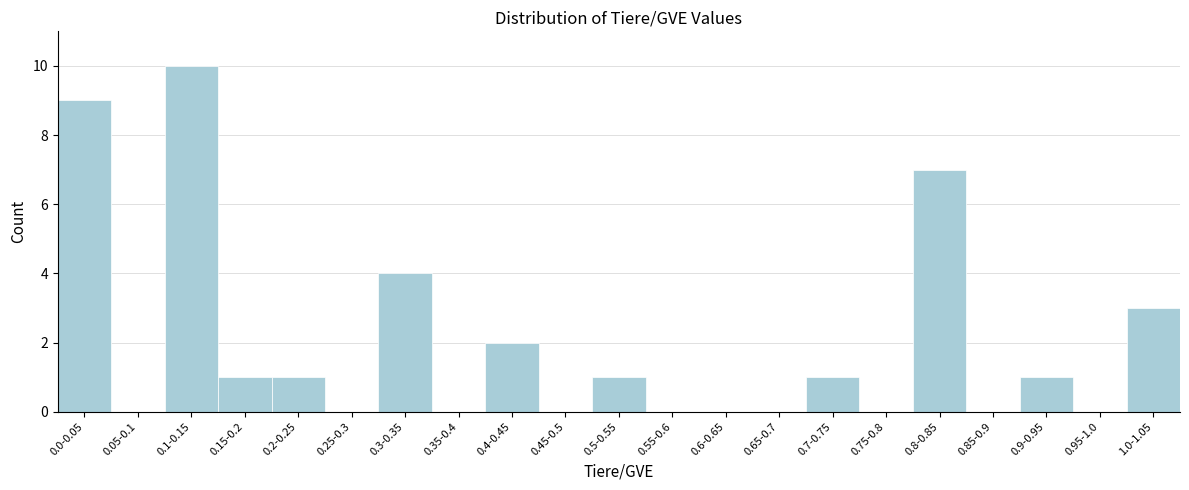

Reading left to right, list all the values displayed in this chart.

0.0-0.05=9	0.05-0.1=0	0.1-0.15=10	0.15-0.2=1	0.2-0.25=1	0.25-0.3=0	0.3-0.35=4	0.35-0.4=0	0.4-0.45=2	0.45-0.5=0	0.5-0.55=1	0.55-0.6=0	0.6-0.65=0	0.65-0.7=0	0.7-0.75=1	0.75-0.8=0	0.8-0.85=7	0.85-0.9=0	0.9-0.95=1	0.95-1.0=0	1.0-1.05=3